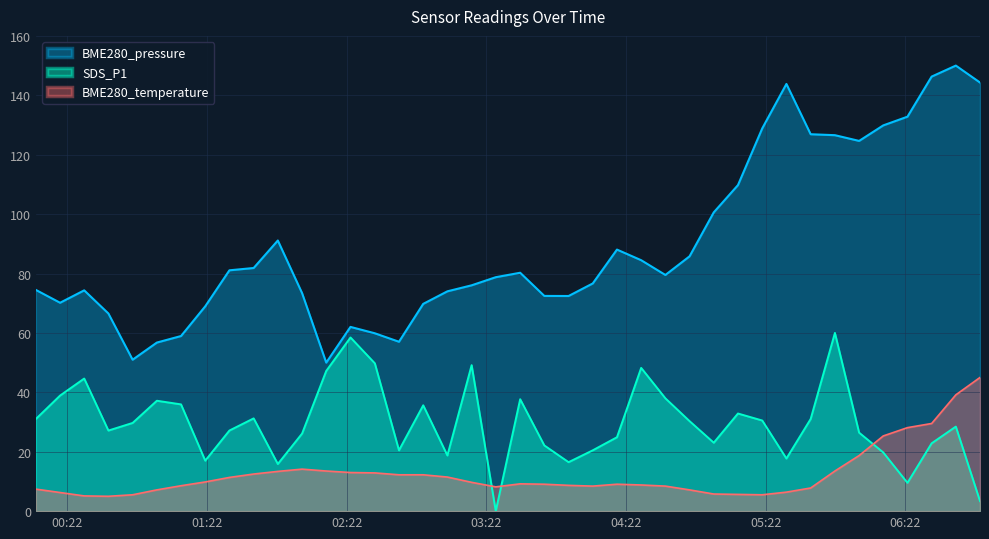

The value of SDS_P1 at 2023/11/20 01:52:22 is 15.9. True or false?

True